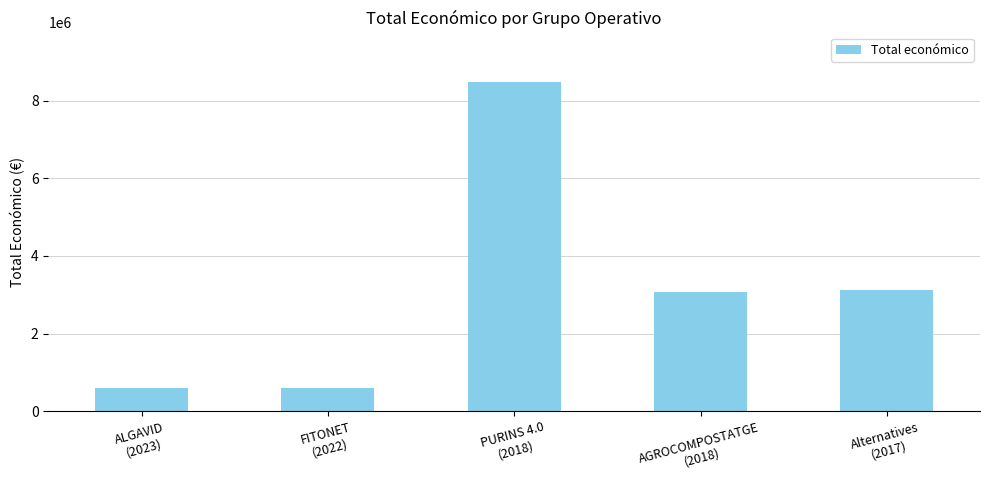

What is the value of the 4th bar from the left?

3079833